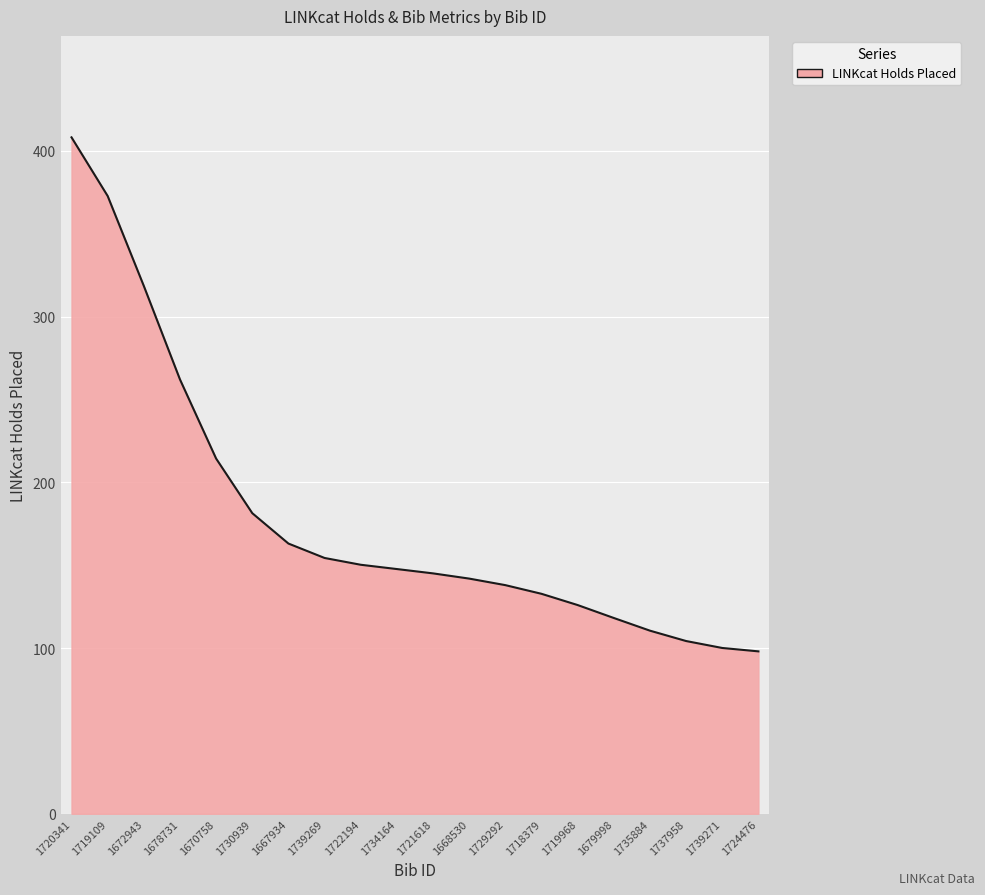

What is the difference between the maximum and minimum values?

310.2